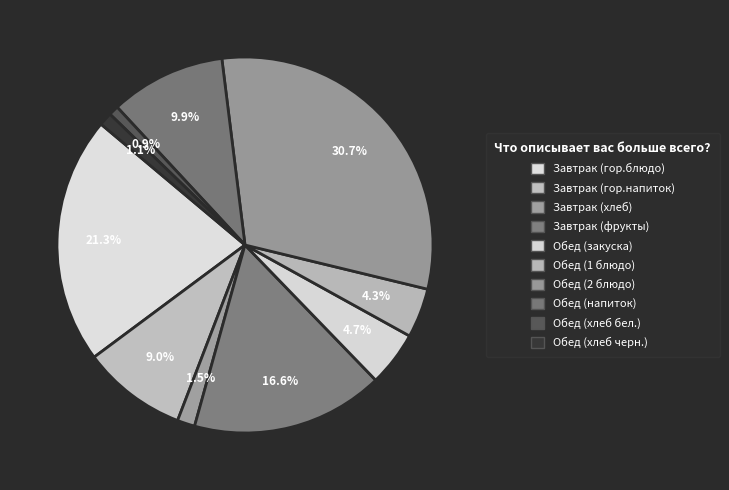

To the nearest percent, what percentage of the pie is Обед (хлеб черн.)?

1%